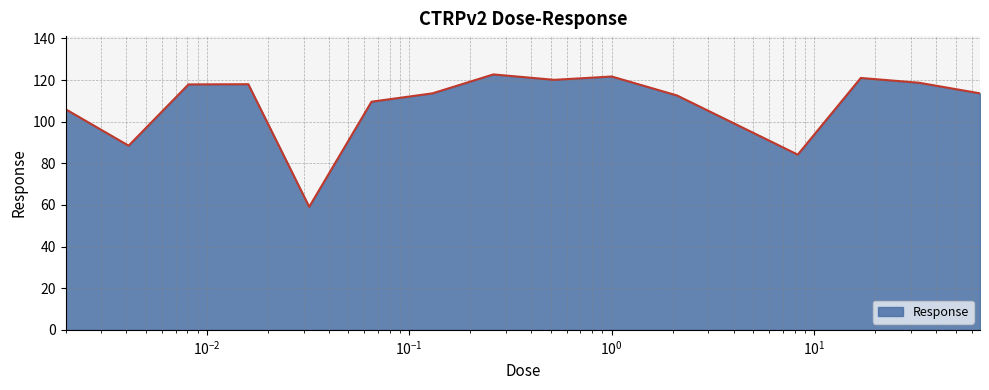

What is the greatest value displayed?

122.7